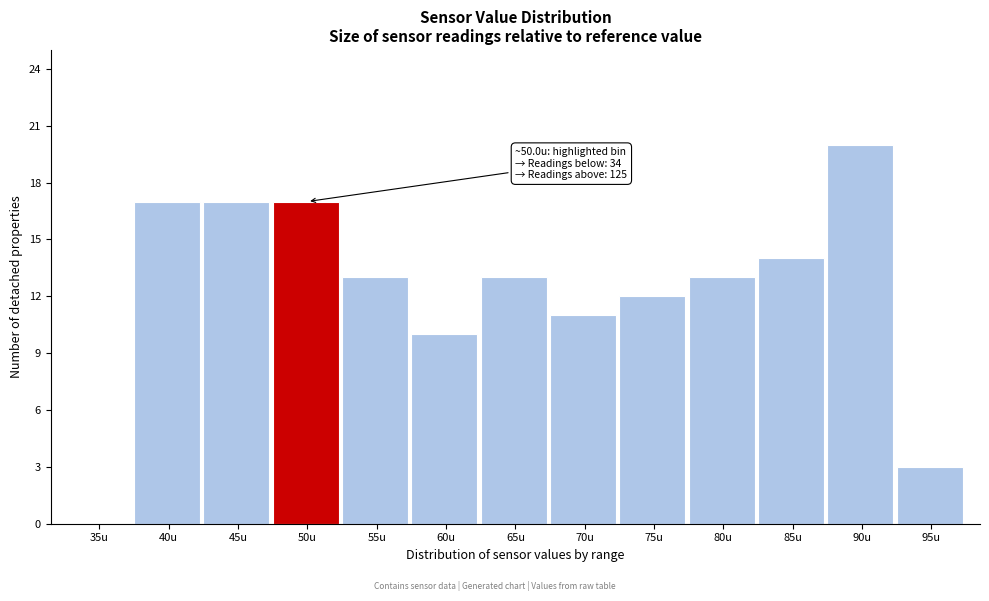

Reading left to right, what are all the values shown in this chart?

35u=0	40u=17	45u=17	50u=17	55u=13	60u=10	65u=13	70u=11	75u=12	80u=13	85u=14	90u=20	95u=3